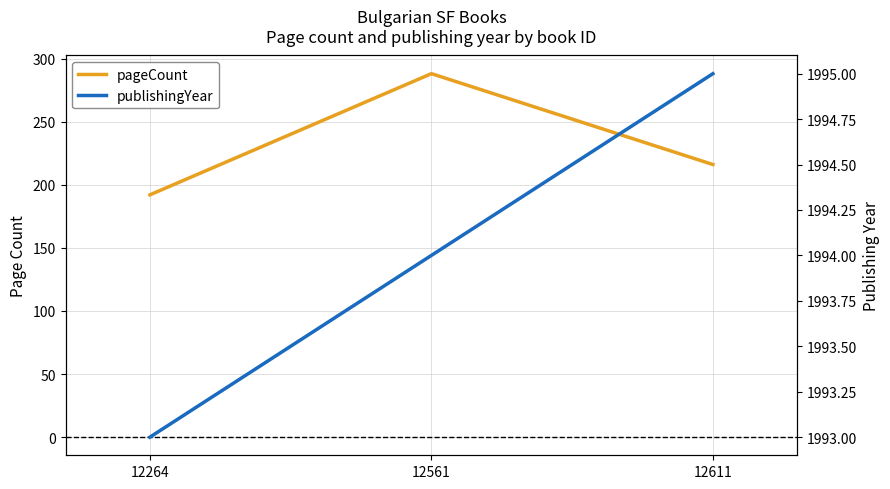

Which has a higher value, 12561 or 12611?

12561